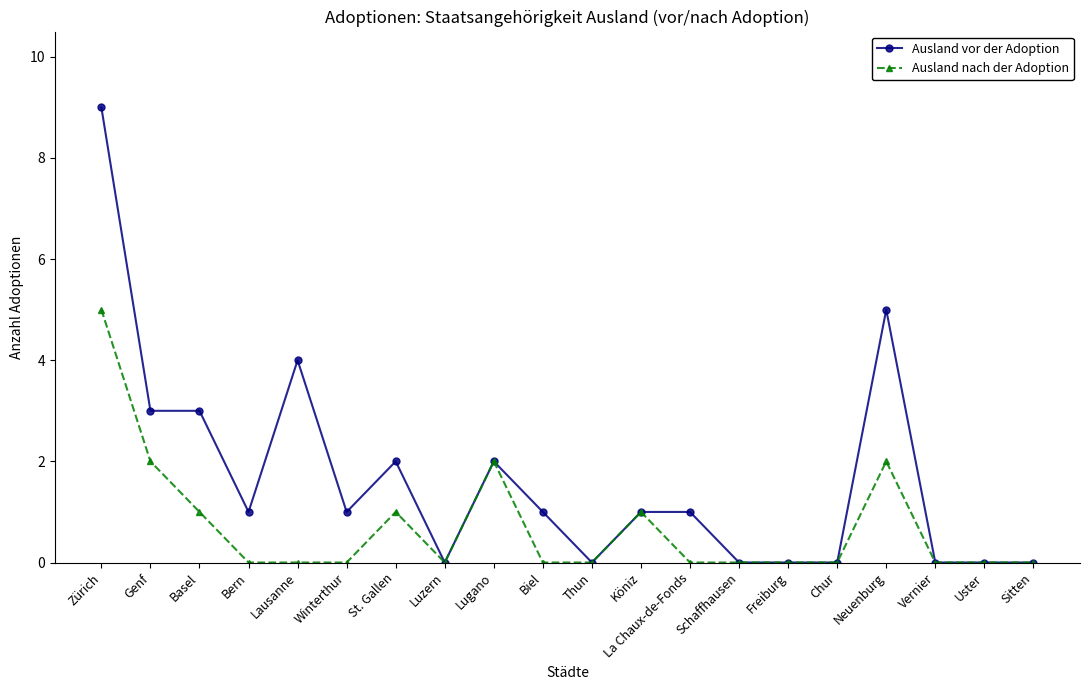

The value of Ausland nach der Adoption at Sitten is 2. True or false?

False